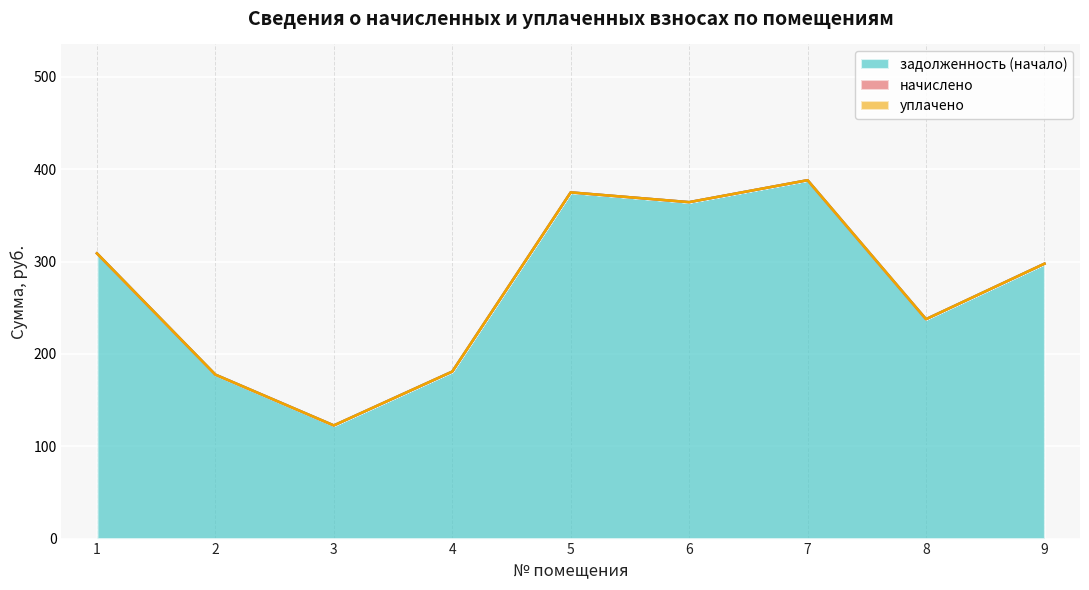

True or false: уплачено and начислено intersect in this chart.

False